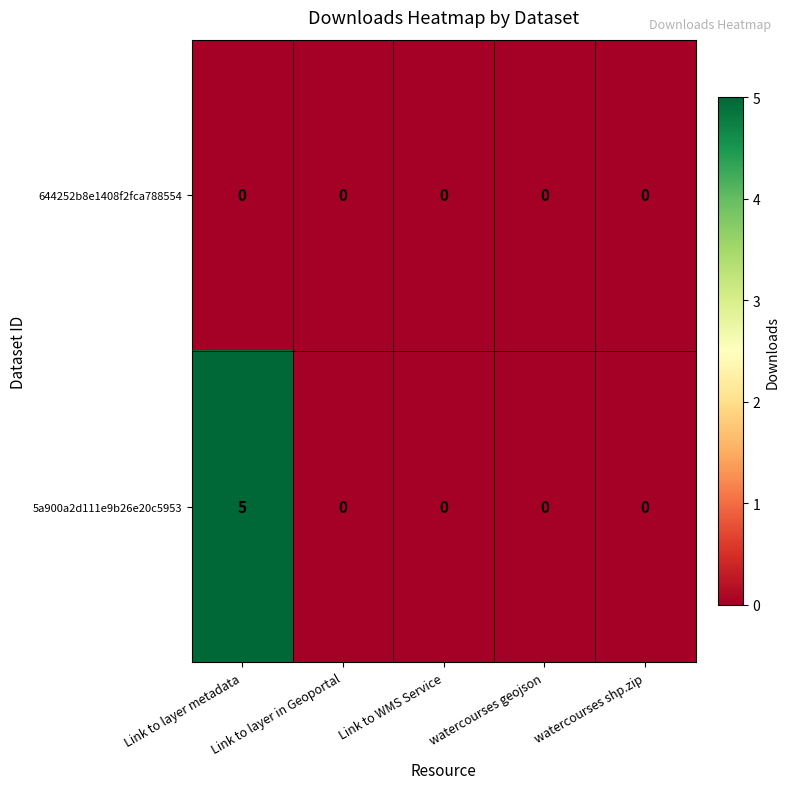

The value of 644252b8e1408f2fca788554 at Link to layer in Geoportal is 0. True or false?

True